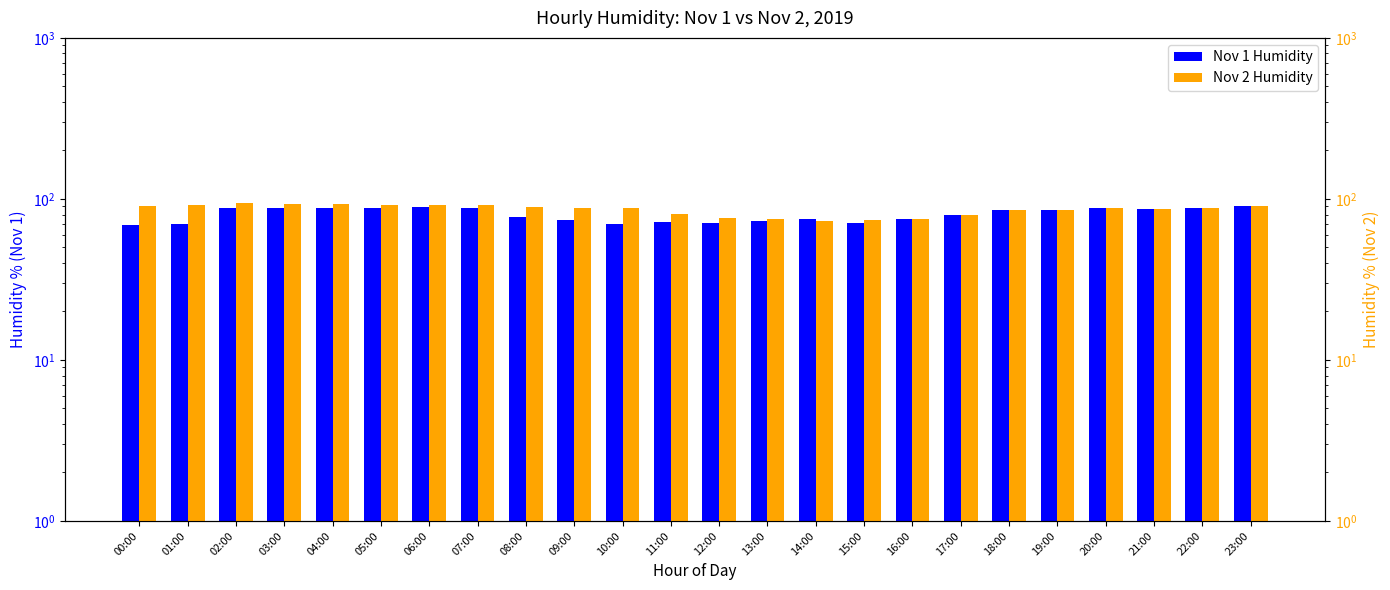

At which label is Nov 2 Humidity closest to 83?

11:00